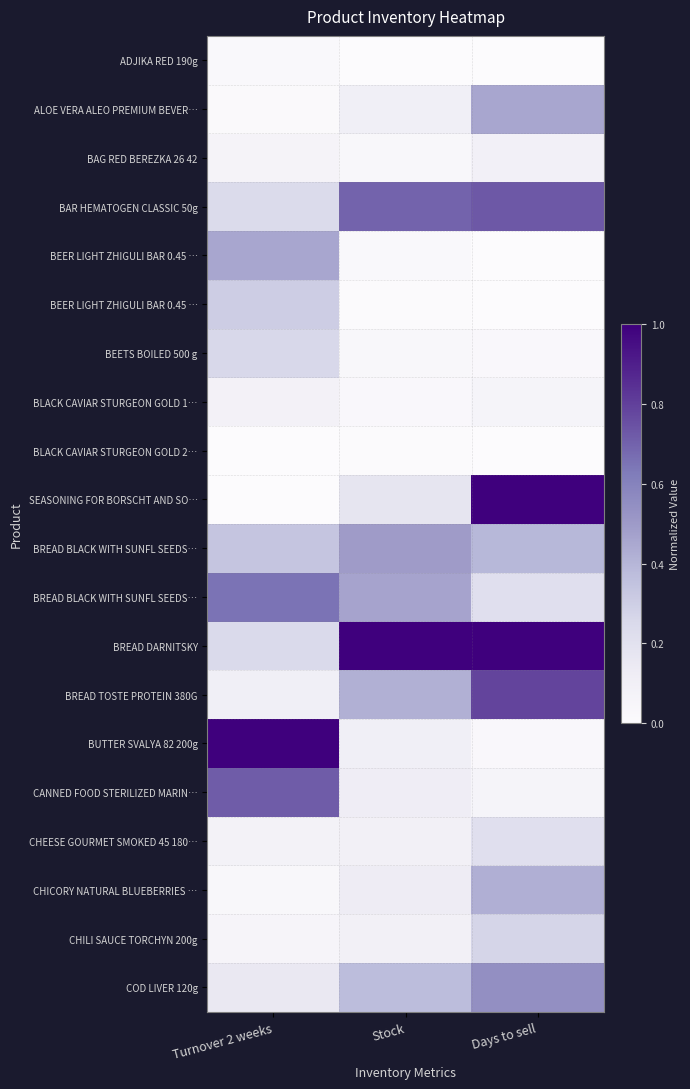

Which label corresponds to the smallest value in the chart?

Stock